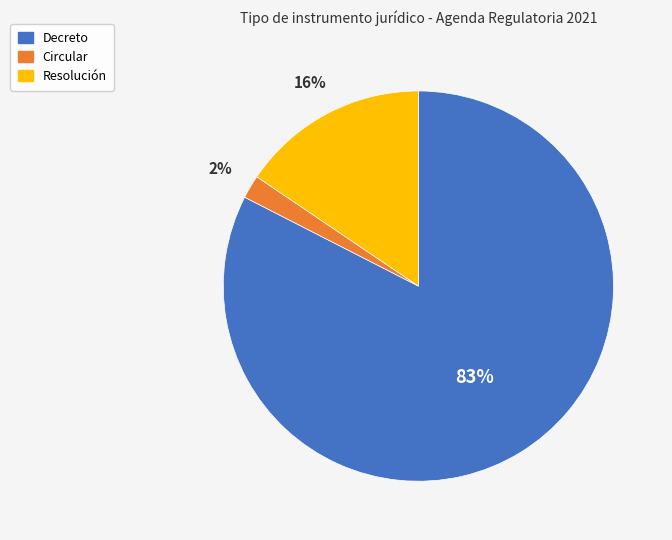

To the nearest percent, what is the combined percentage of Decreto and Circular?

84%